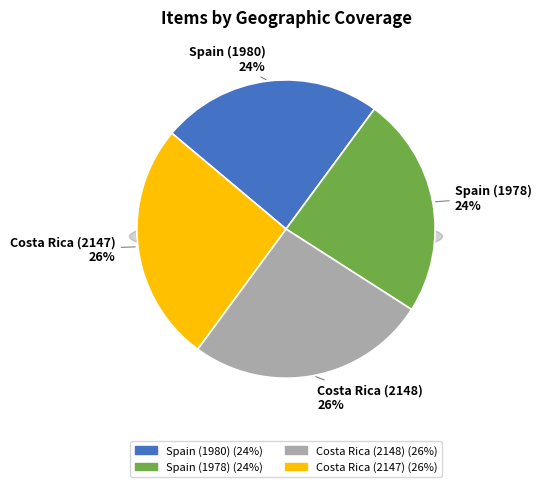

How many segments does this pie chart have?

4